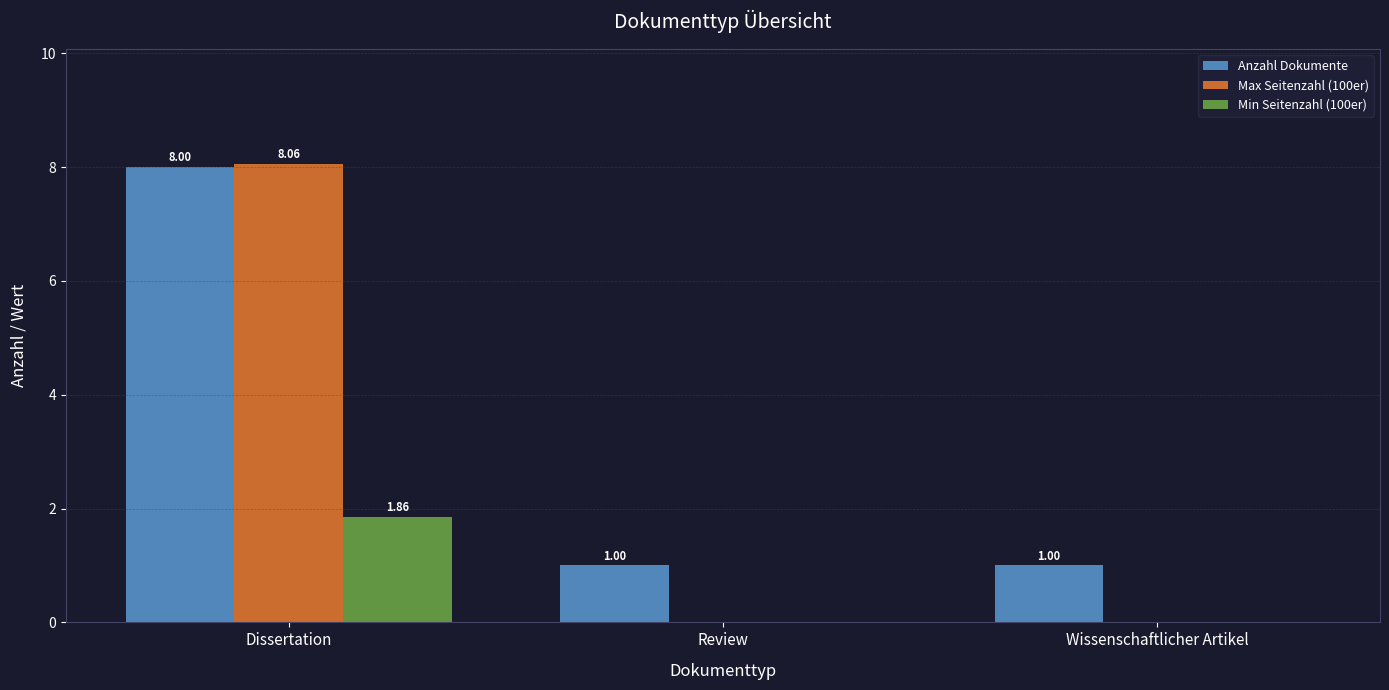

Which series has the largest range (max minus min)?

Max Seitenzahl (100er)